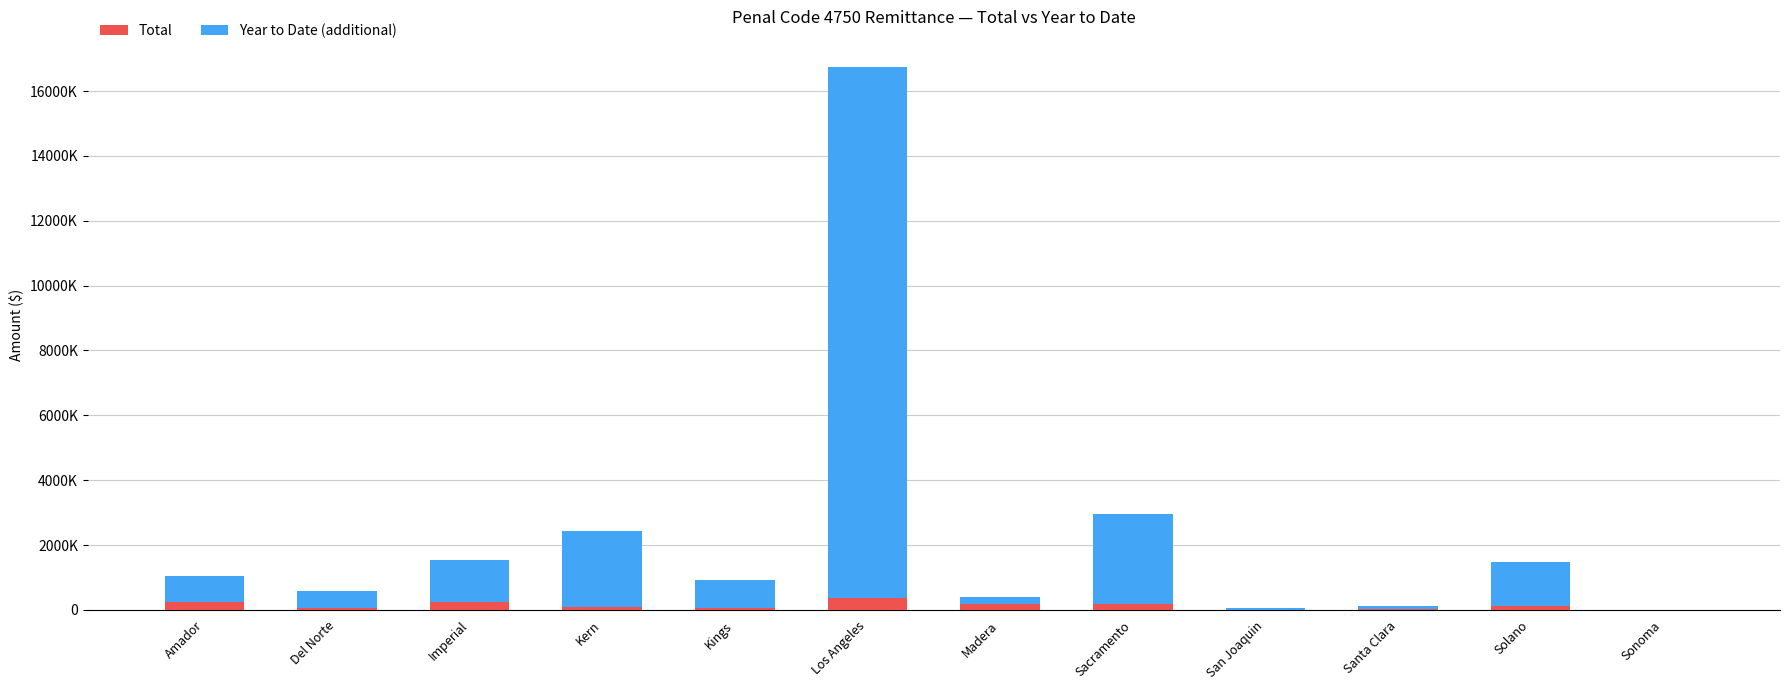

Are the bars horizontal?

No